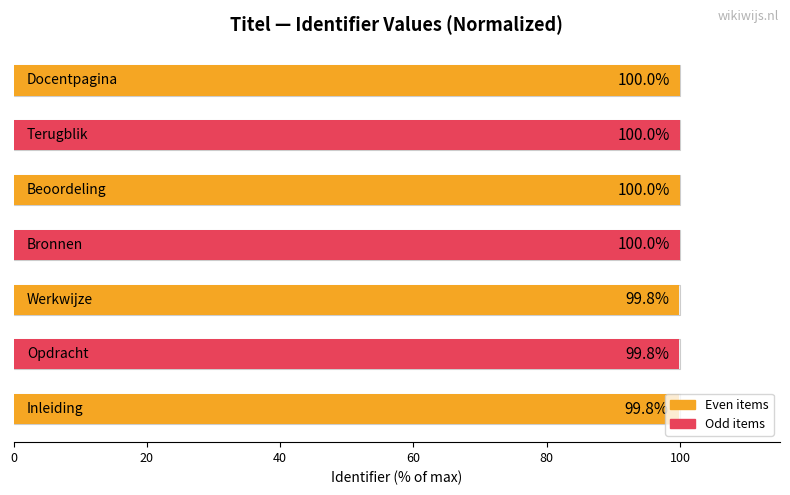

What is the minimum value shown in the chart?

99.8